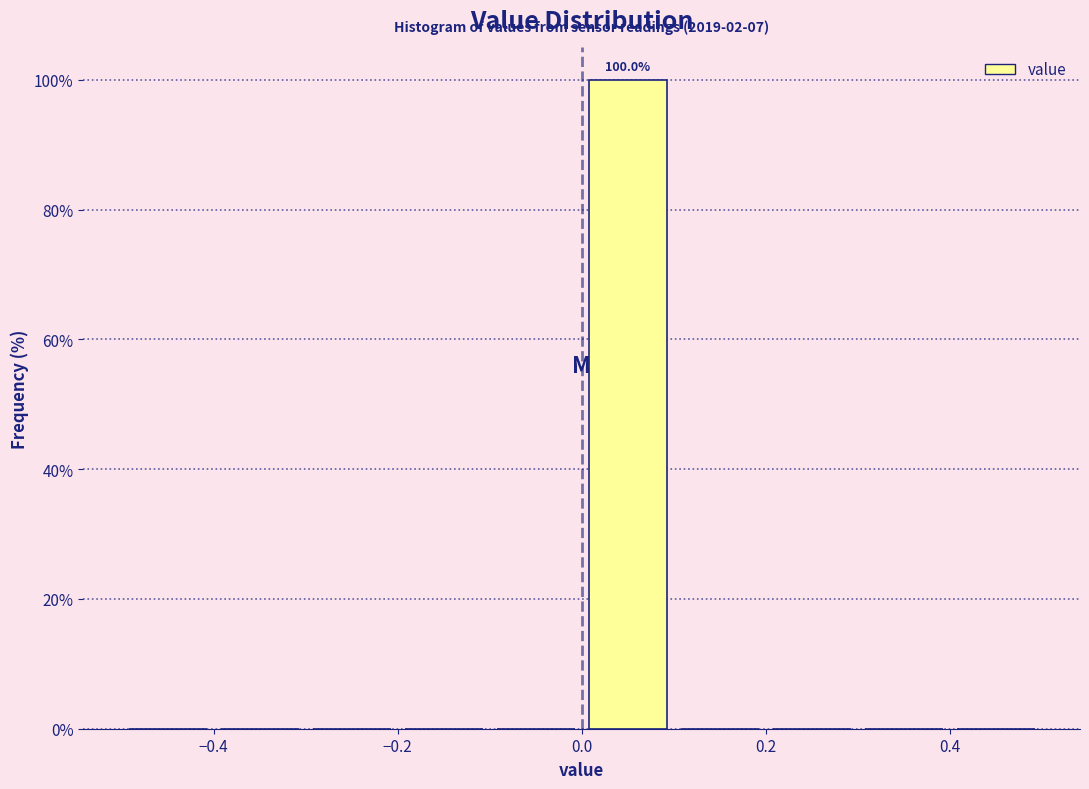

Over which range of the x-axis is the bar tallest?

0.0 to 0.1